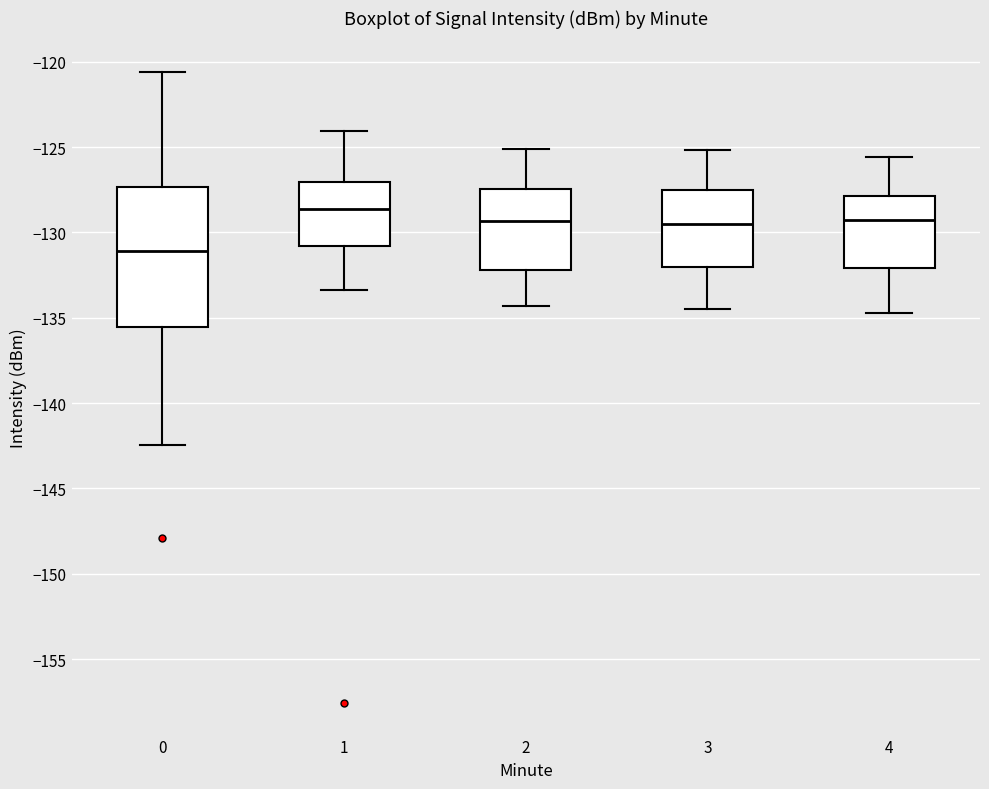

Which box is the tallest, from its lower edge to its upper edge?

0